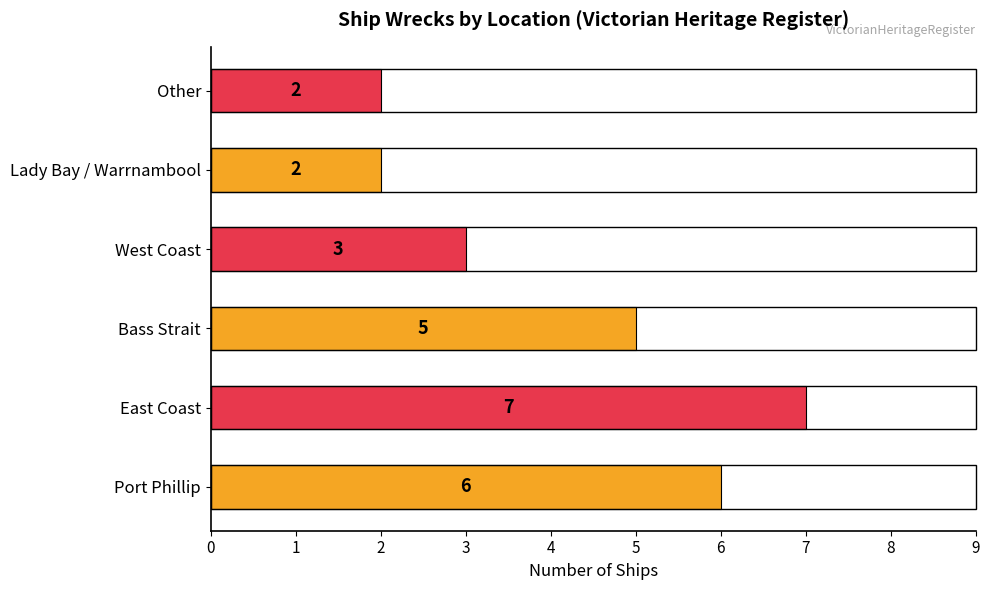

What is the change in value from East Coast to Lady Bay / Warrnambool?

-5